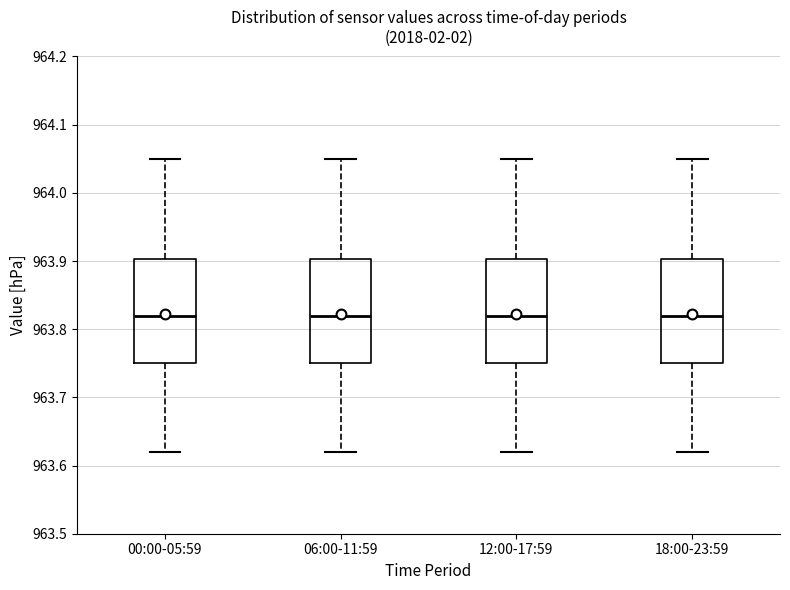

Where does the median line of the box for 18:00-23:59 sit on the y-axis? The values are not printed on the chart, so give them approximately, as read against the axis.

963.82